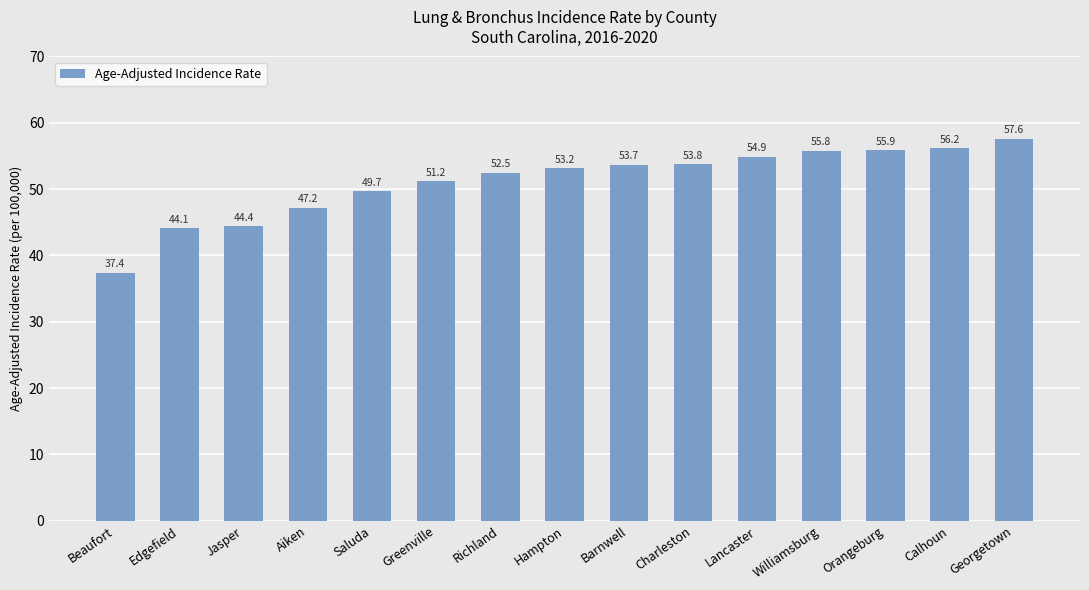

At which category does the chart reach its minimum across all series?

Beaufort